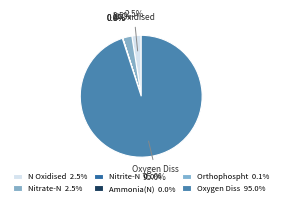

What percentage is NOT represented by Ammonia(N)?

100.0%